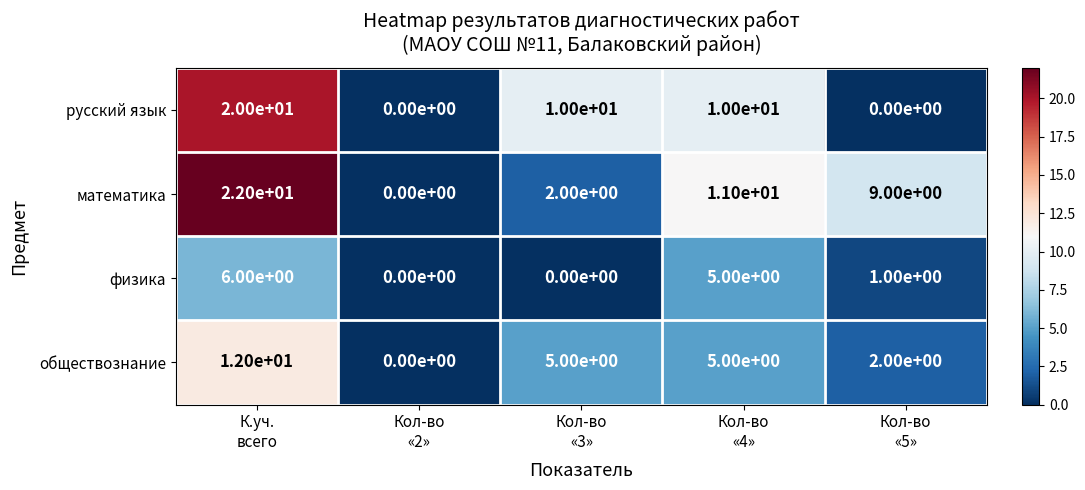

How many русский язык values are between 0 and 10?

4